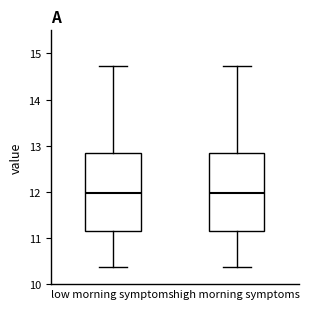

Reading left to right, transcribe this box plot: for each box, give where its median line is, the range the box spans, and where its two whiskers end, as read against the y-axis. The values are not printed on the chart, so give them approximately, as read against the axis.

low morning symptoms: median 12.0, box 11.2 to 12.9, whiskers 10.4 to 14.7
high morning symptoms: median 12.0, box 11.1 to 12.9, whiskers 10.4 to 14.7